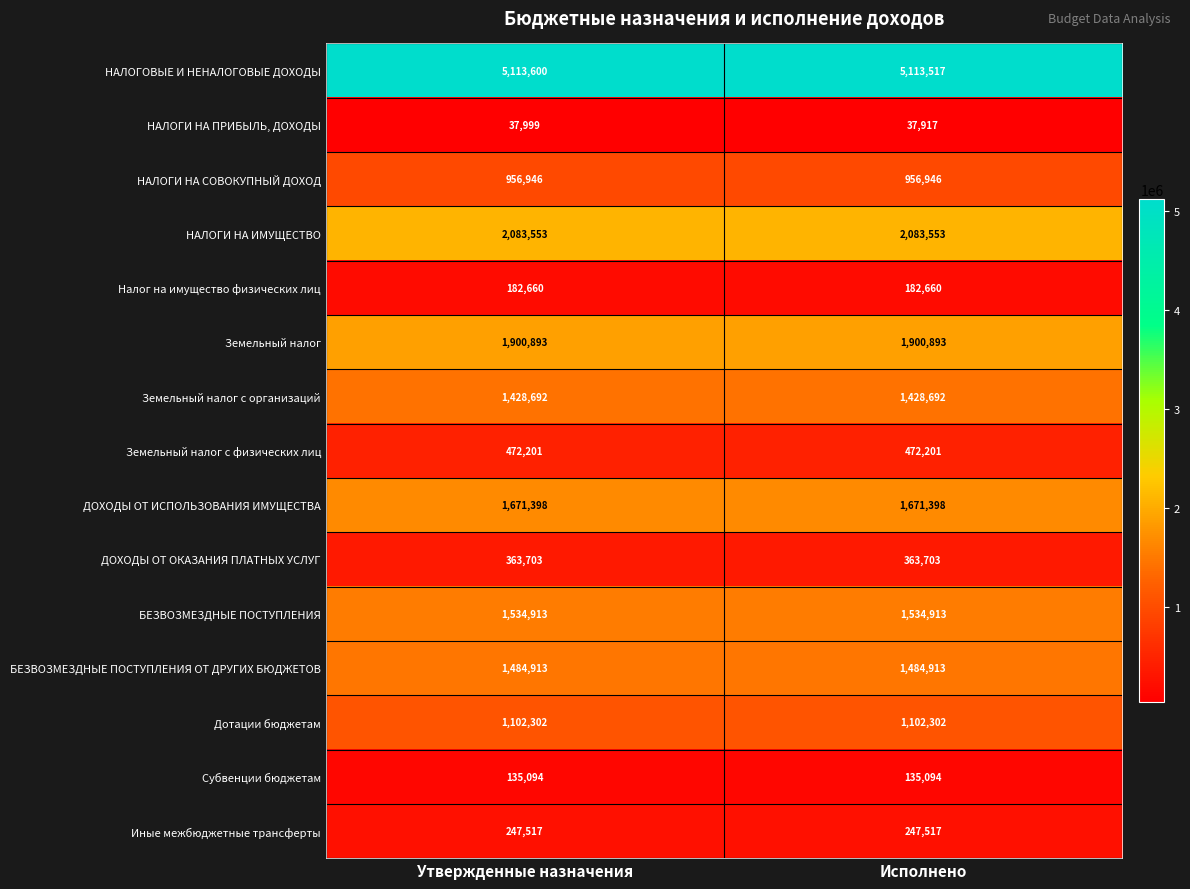

True or false: БЕЗВОЗМЕЗДНЫЕ ПОСТУПЛЕНИЯ ОТ ДРУГИХ БЮДЖЕТОВ has a value of 1484913 at Утвержденные назначения.

True